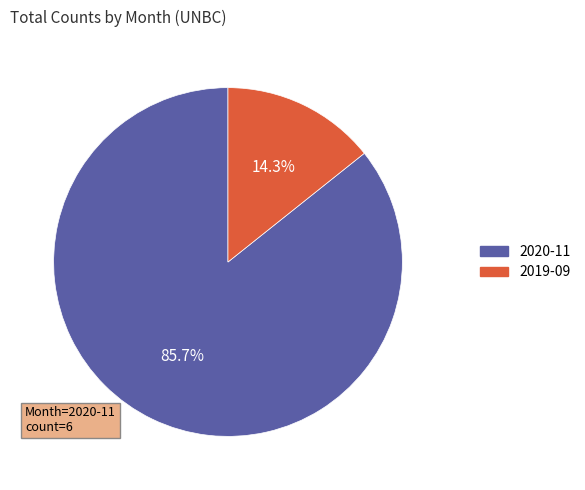

To the nearest percent, what portion does 2019-09 represent?

14%